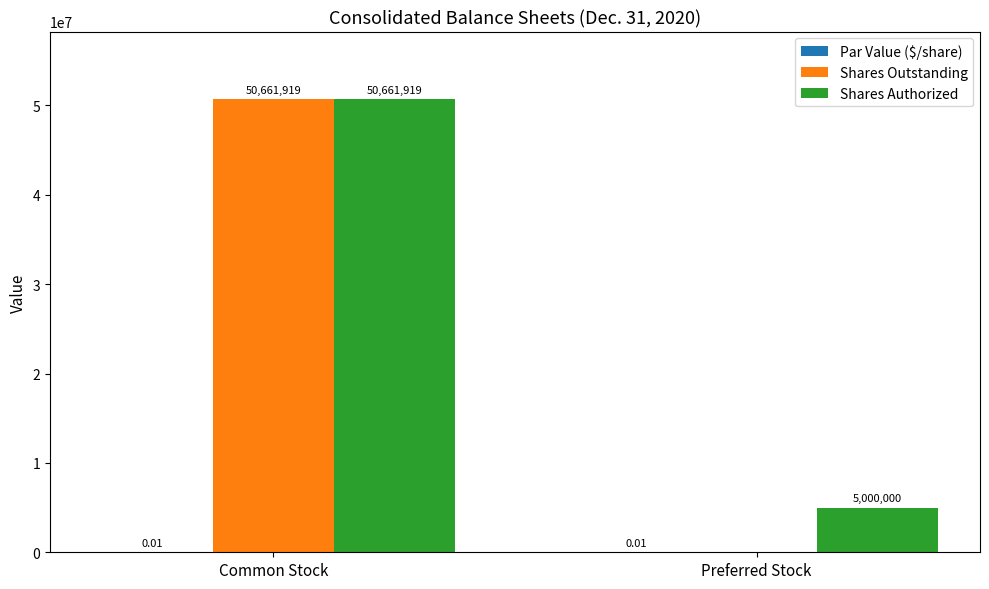

What is the total value across all series at Preferred Stock?

5000000.0